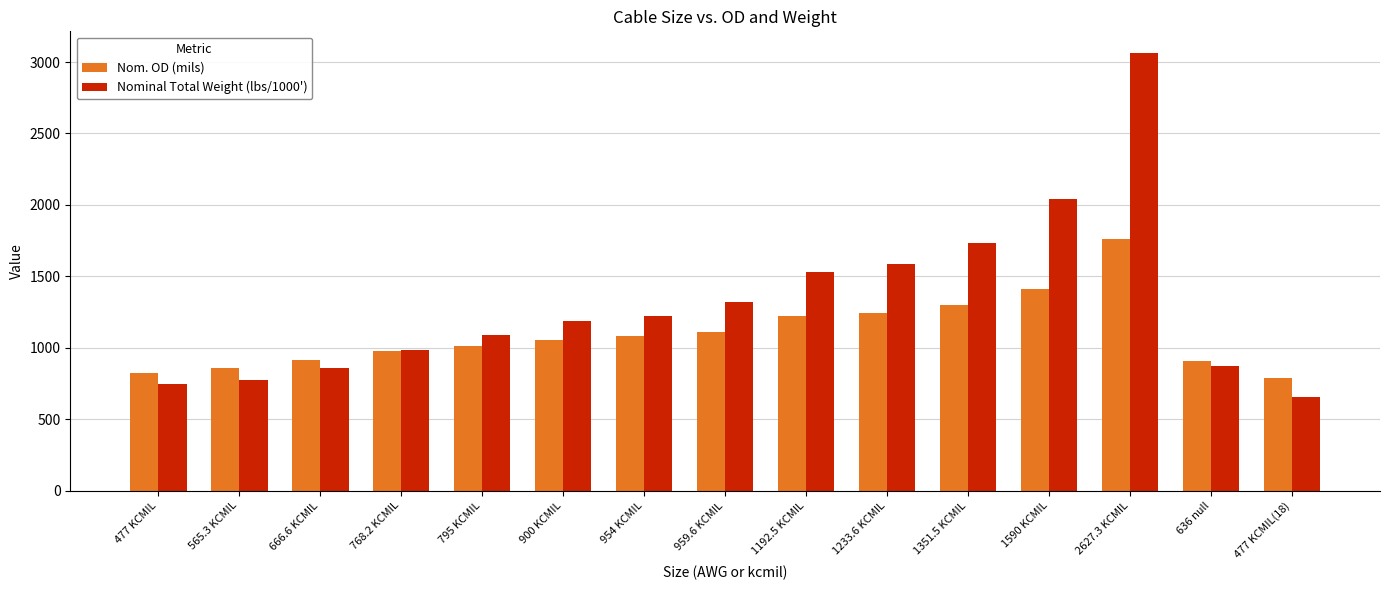

What is the spread (max minus min) of values at 954 KCMIL?

144